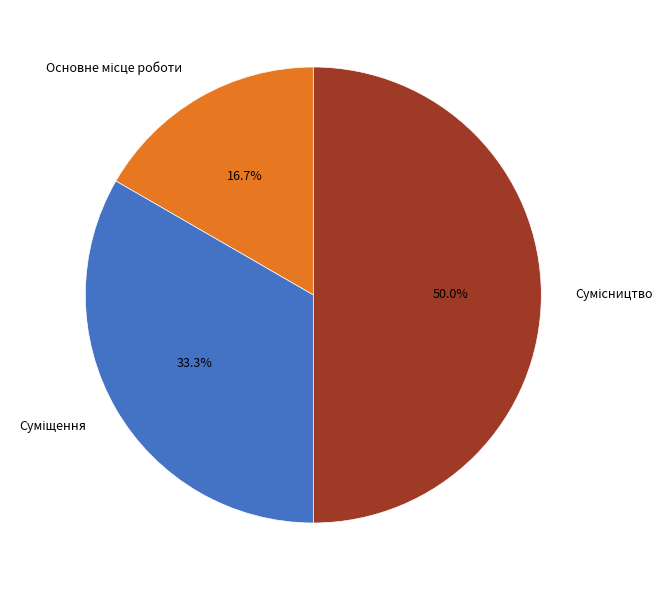

Count the number of slices in the pie.

3